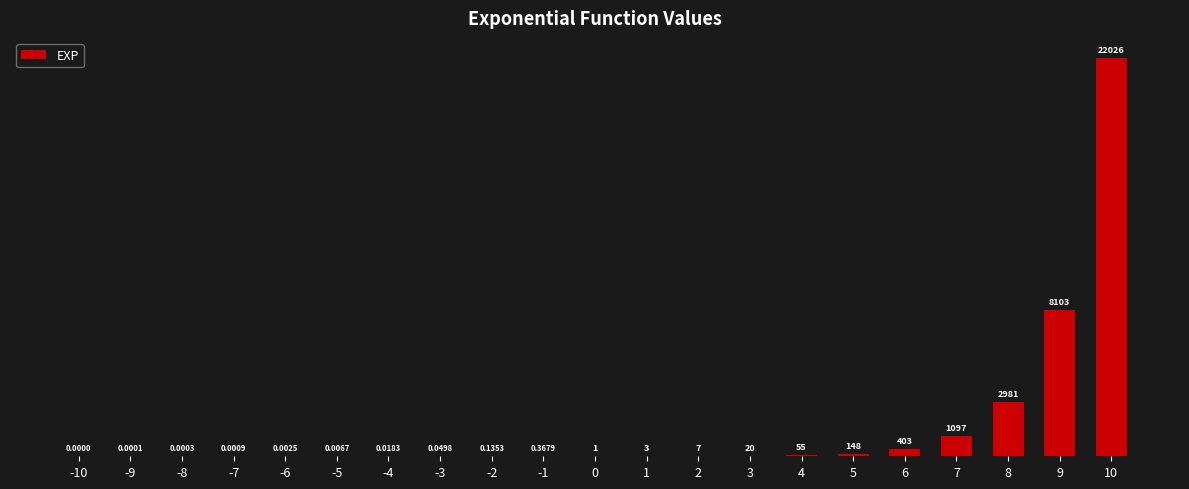

At which label is the value closest to 11013?

9